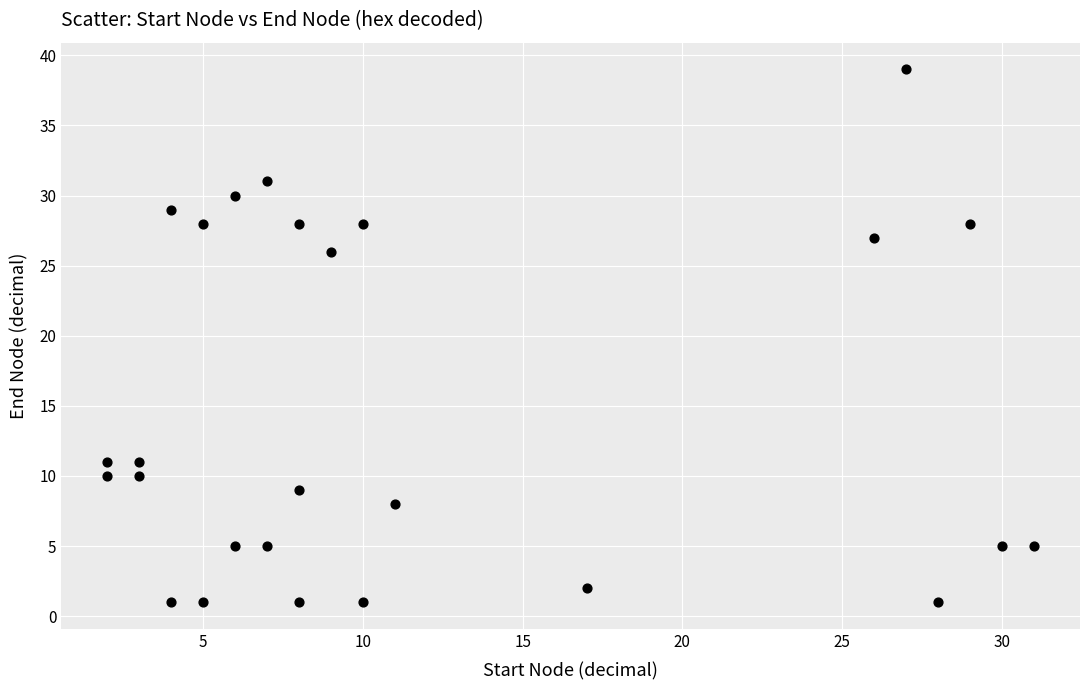

What is the range of X values (max minus min)?

29